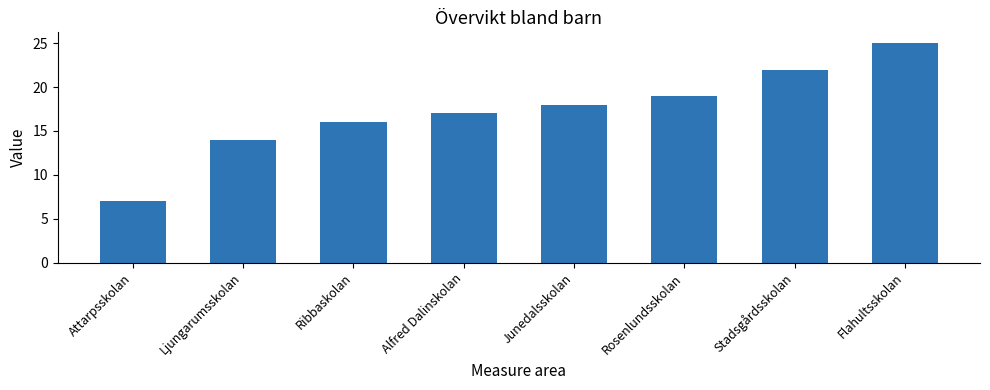

What is the value of the 1st bar from the left?

7